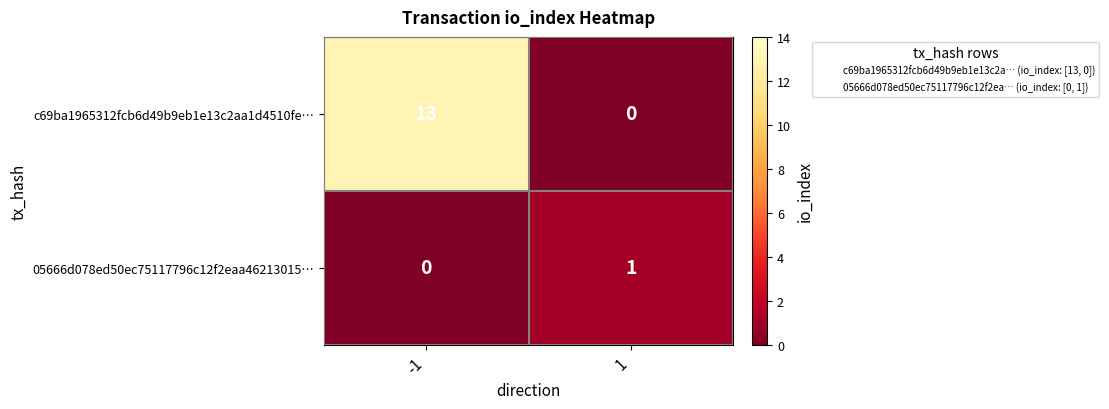

Reading left to right, what are all the values shown in this chart?

c69ba1965312fcb6d49b9eb1e13c2aa1d4510fe…: 13	0
05666d078ed50ec75117796c12f2eaa46213015…: 0	1